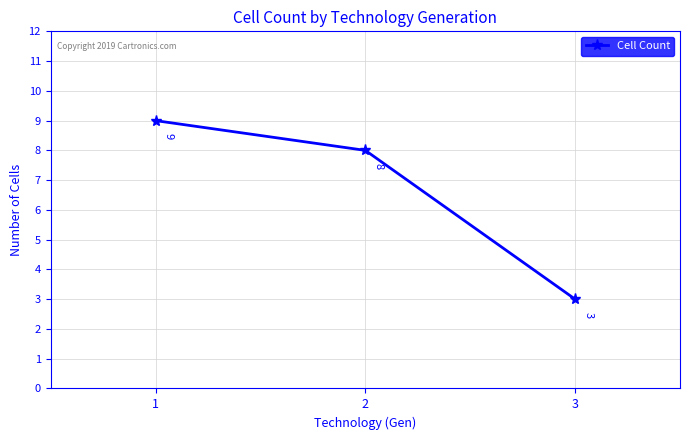

What is the sum of all values?

20